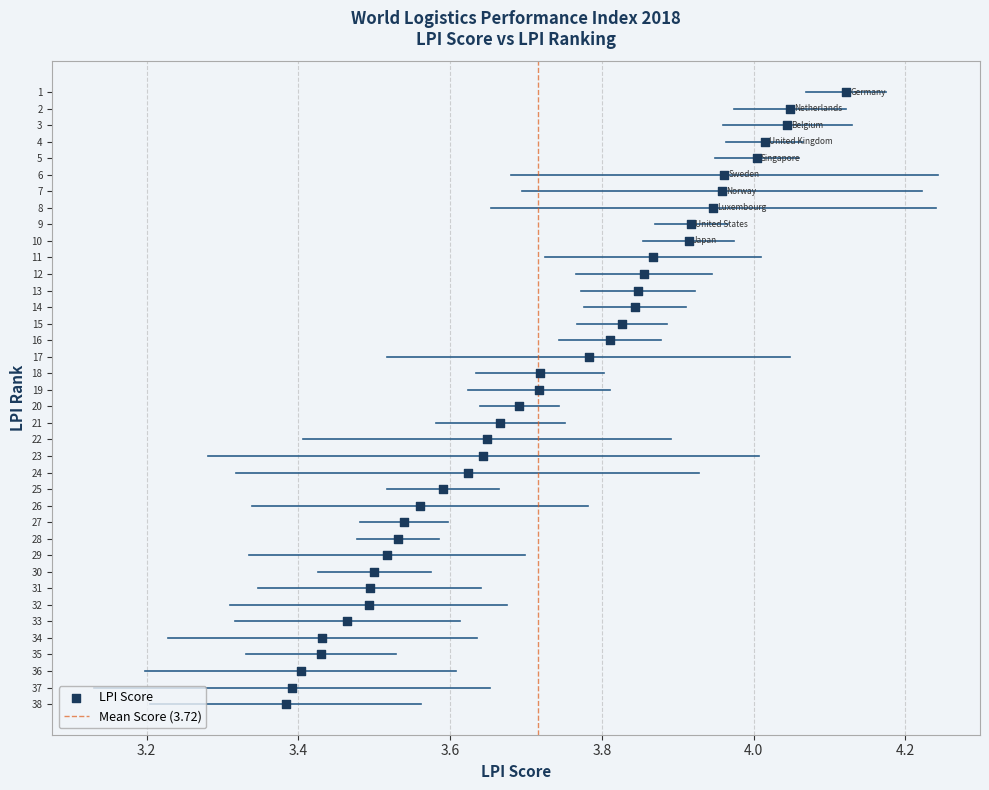

What is the range of Y values (max minus min)?

37